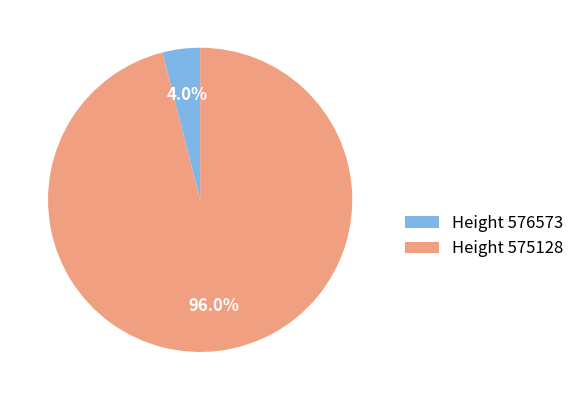

Is the sum of Height 575128 and Height 576573 greater than half?

Yes